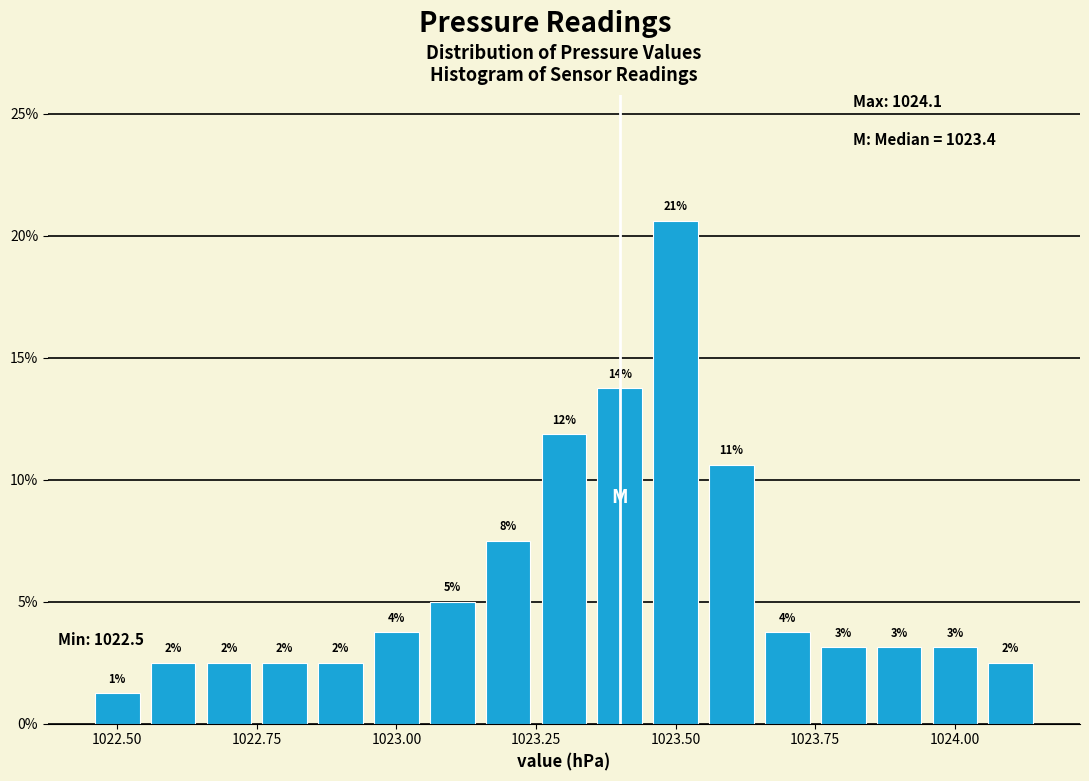

Around what value on the x-axis is the tallest bar? Give the approximate position of its centre, as read against the axis.

1023.50